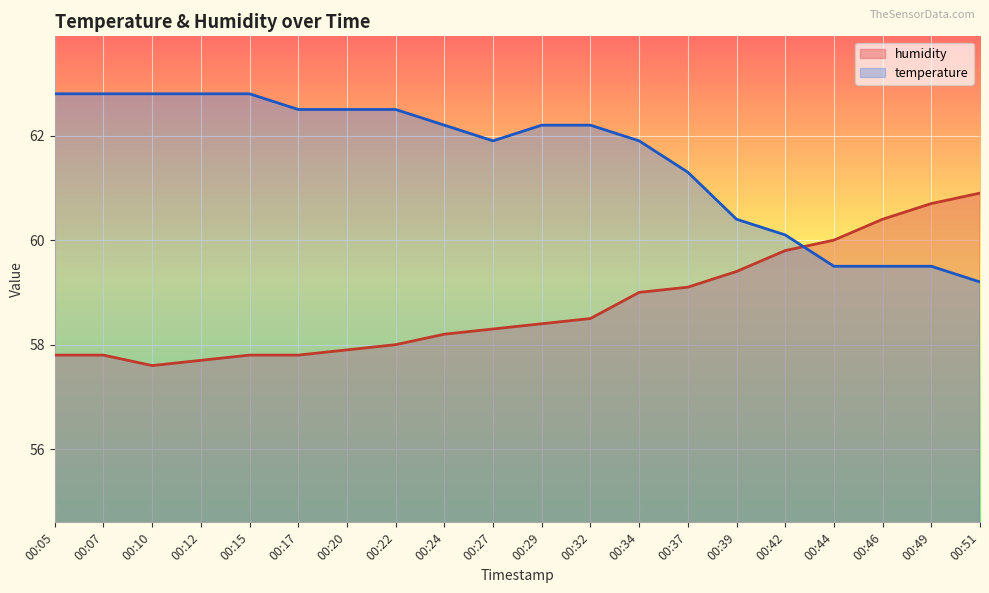

The value of temperature at 00:24 is 62.2. True or false?

True